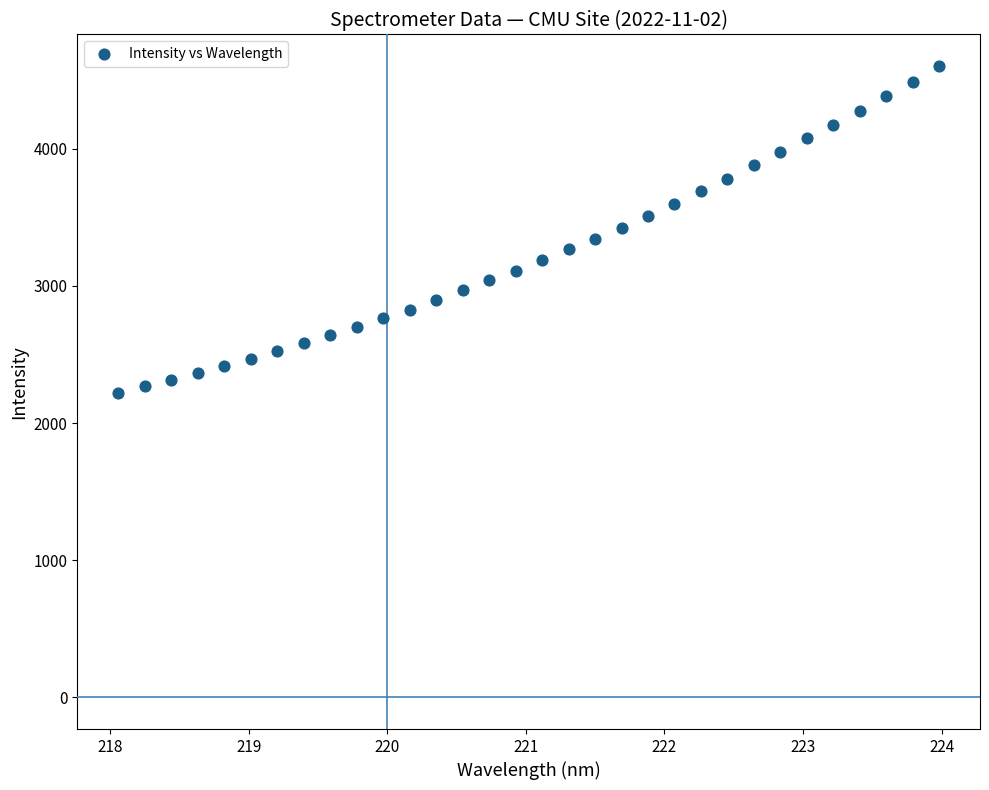

What is the range of X values (max minus min)?

5.9